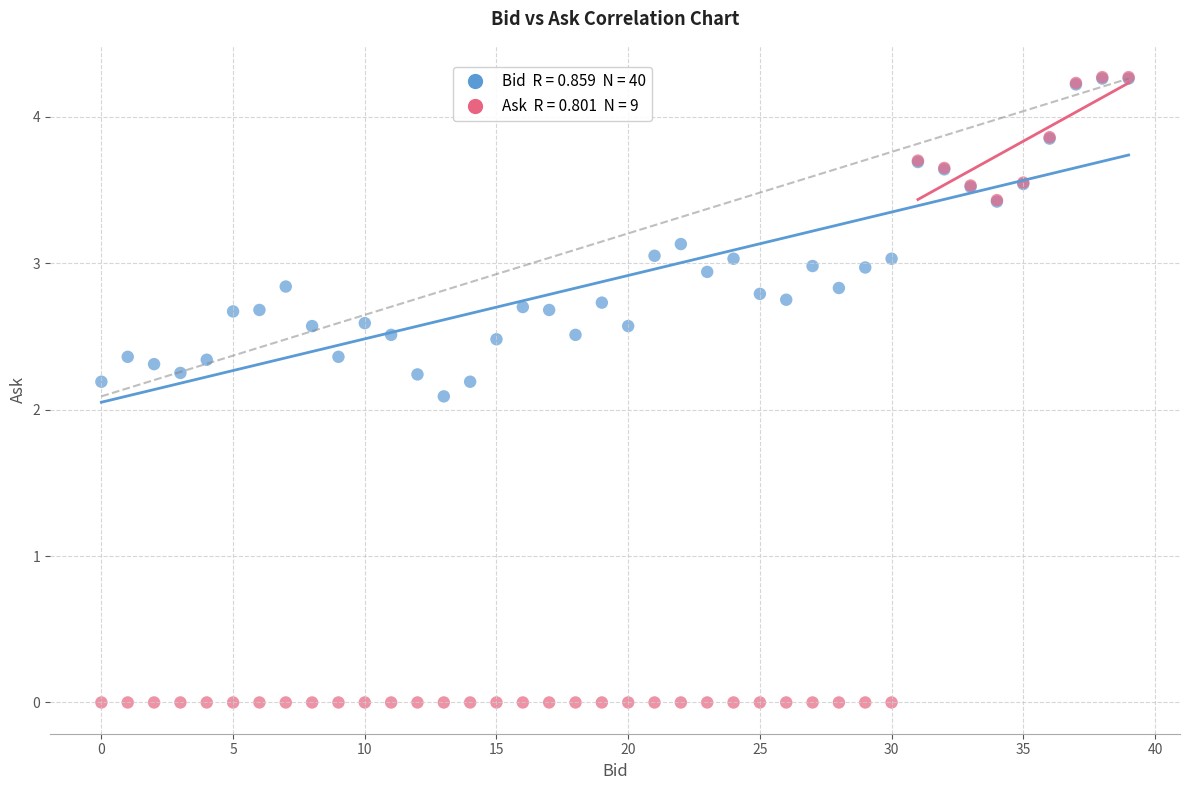

Across all series, what Y value is closest to 2?

2.1